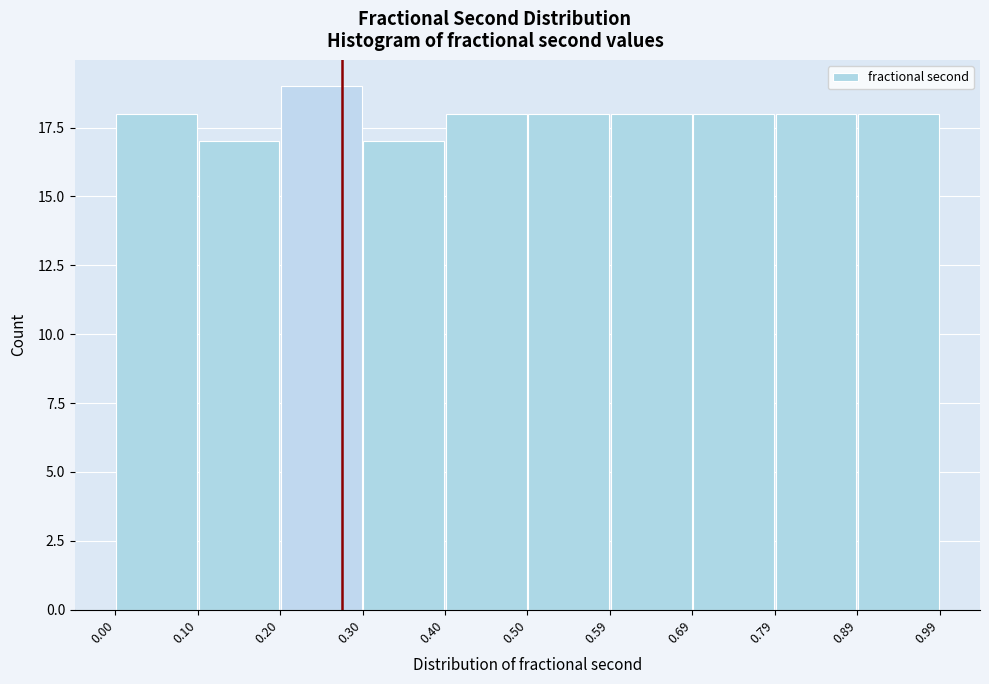

What is the height of the bar covering 0.40 to 0.50 on the x-axis? The values are not printed on the chart, so give them approximately, as read against the axis.

18